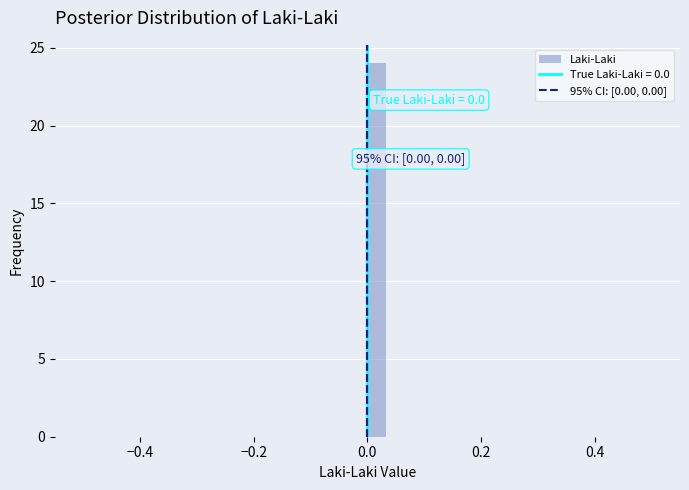

Read against the x-axis, roughly where is the centre of the tallest bar?

0.02